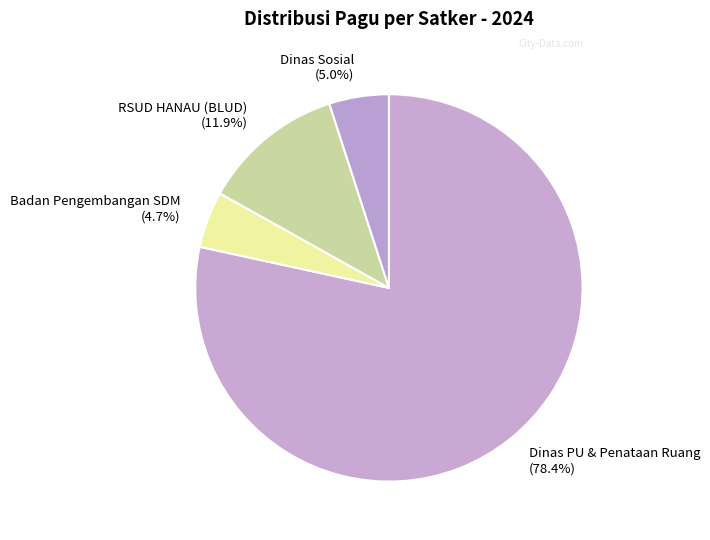

Count the number of slices in the pie.

4